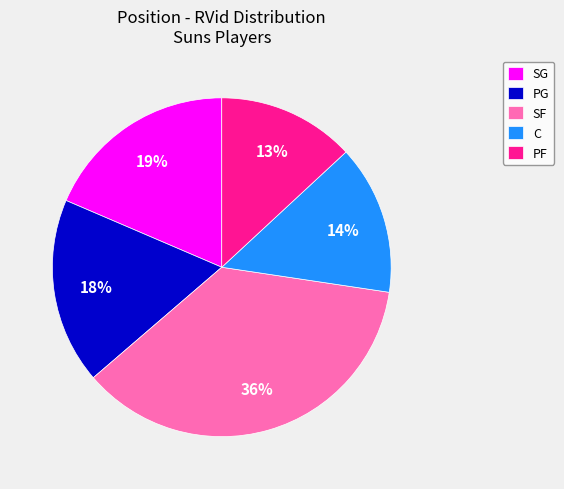

The SG slice represents 19% of the pie. True or false?

True